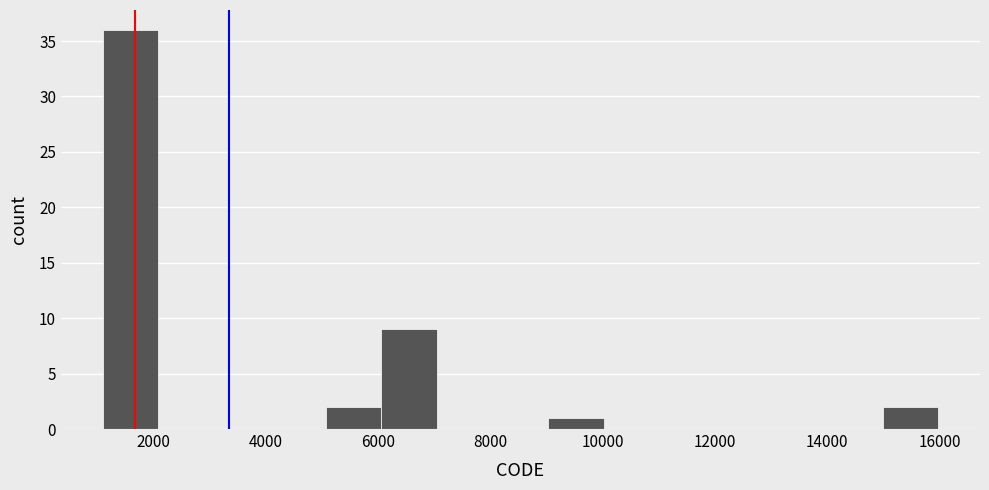

How tall is the bar that spans 6000 to 7000 on the x-axis? Neither the bar edges nor the heights are printed on the chart, so give them approximately, as read against the axes.

9